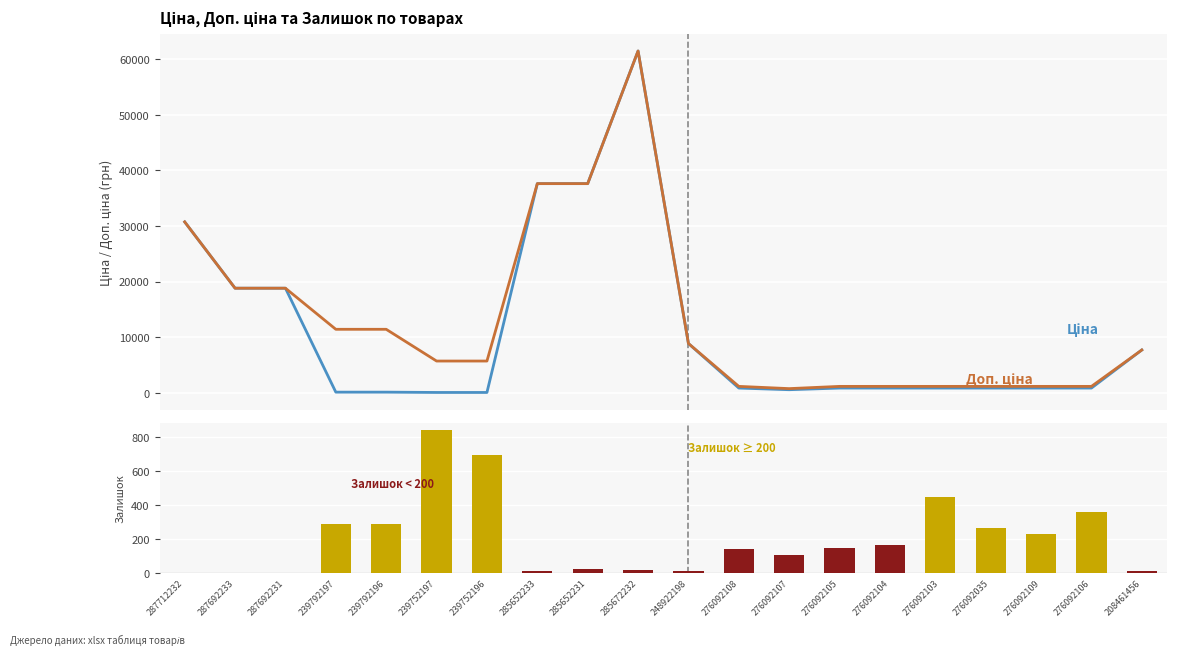

Rank the categories by Ціна value from lowest to highest.

239752197, 239752196, 239792197, 239792196, 276092107, 276092108, 276092105, 276092104, 276092103, 276092035, 276092109, 276092106, 208461456, 248922198, 287692233, 287692231, 287712232, 285652233, 285652231, 285672232